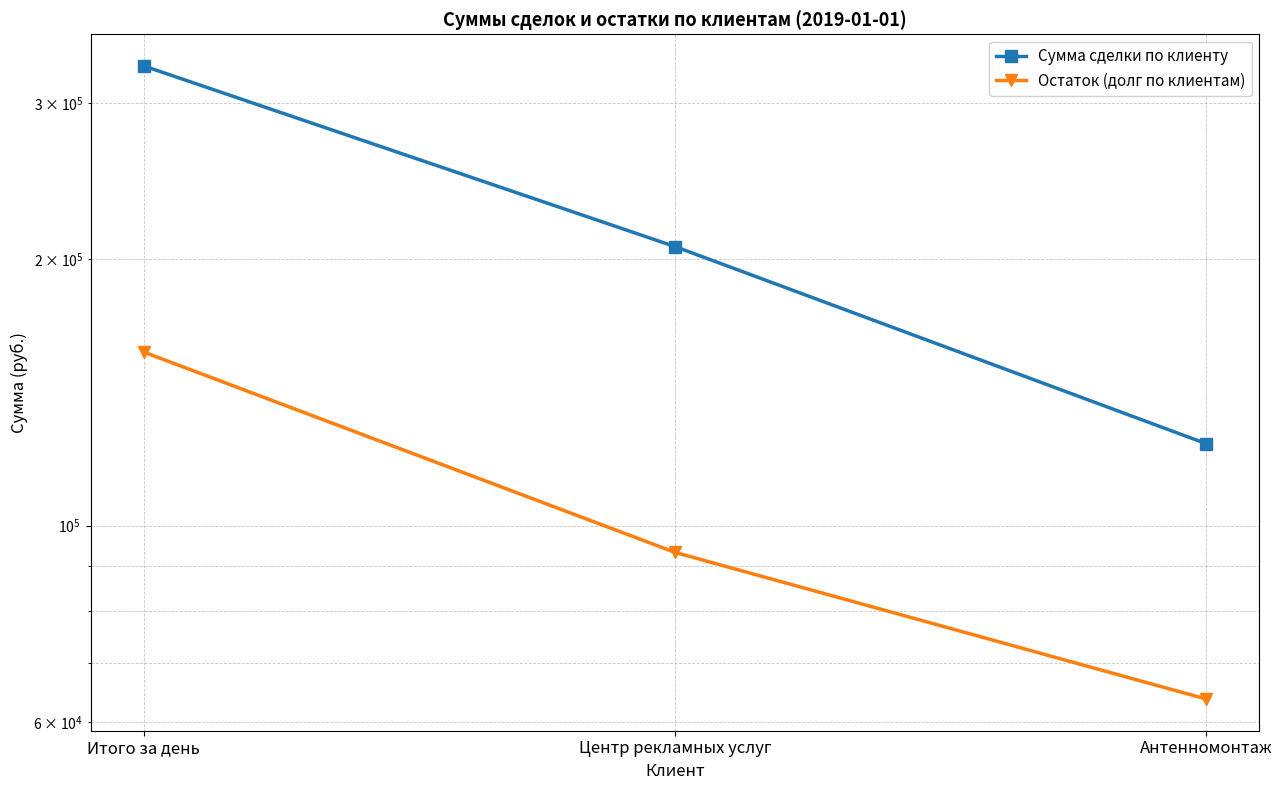

Reading right to left, extract all data points from this chart.

Сумма сделки по клиенту: Антенномонтаж=123717.6	Центр рекламных услуг=206510.1	Итого за день=330227.7
Остаток (долг по клиентам): Антенномонтаж=63717.6	Центр рекламных услуг=93281.5	Итого за день=156999.1